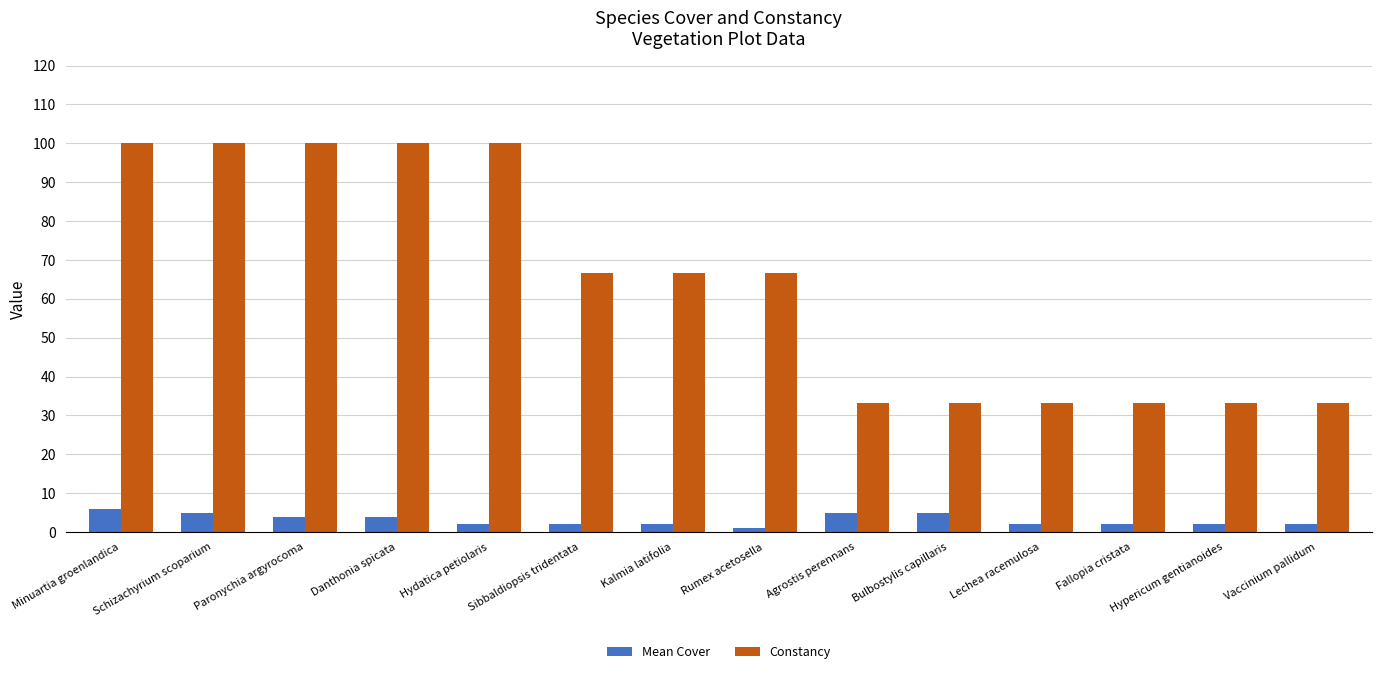

What position from the left is Lechea racemulosa?

11